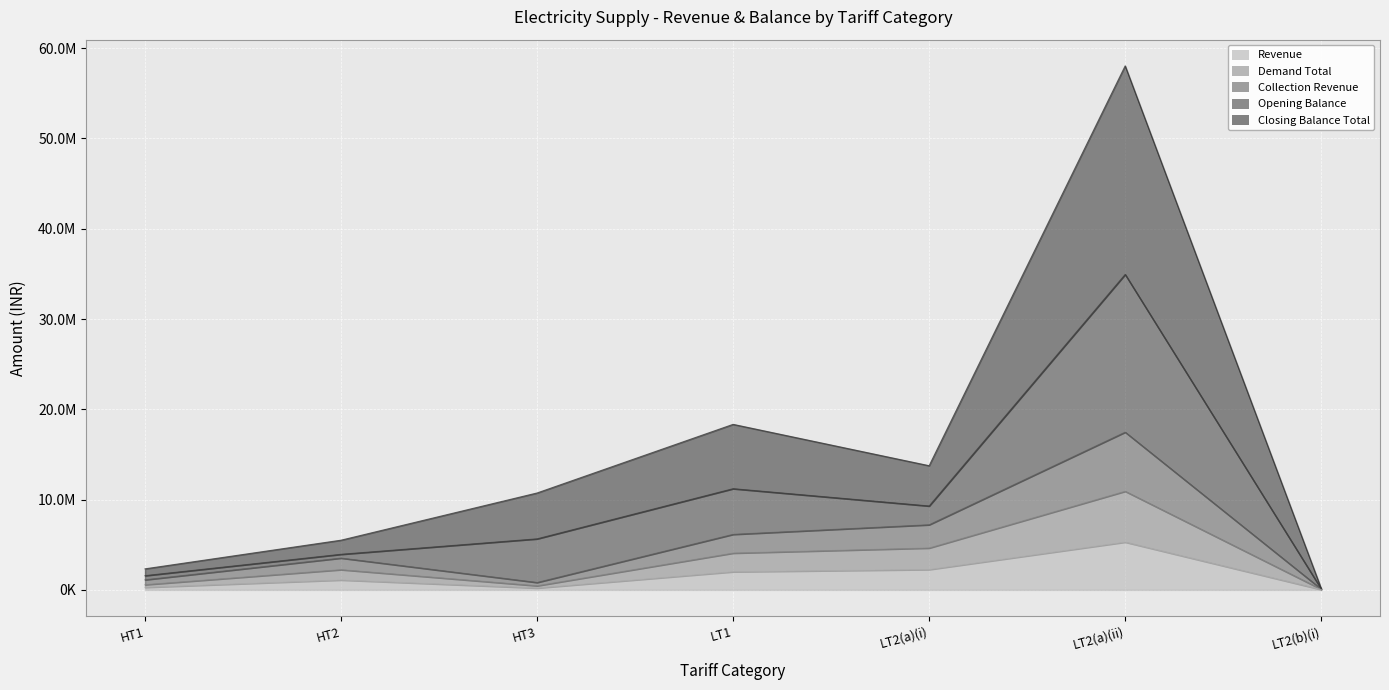

True or false: Closing Balance Total has a value of 1878907.0 at HT2.

False